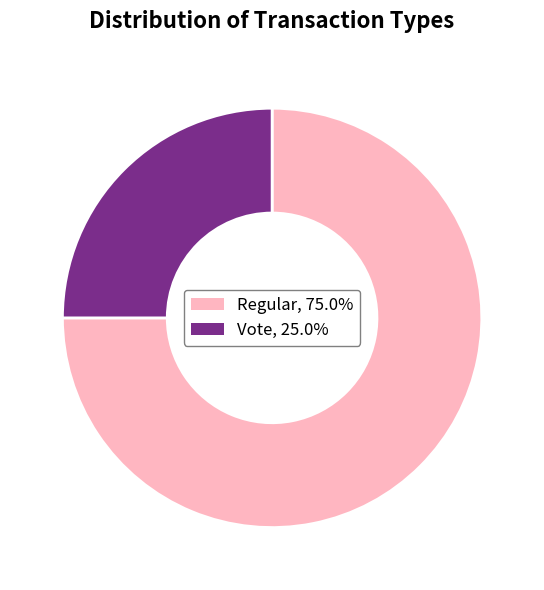

Between Vote and Regular, which is larger?

Regular